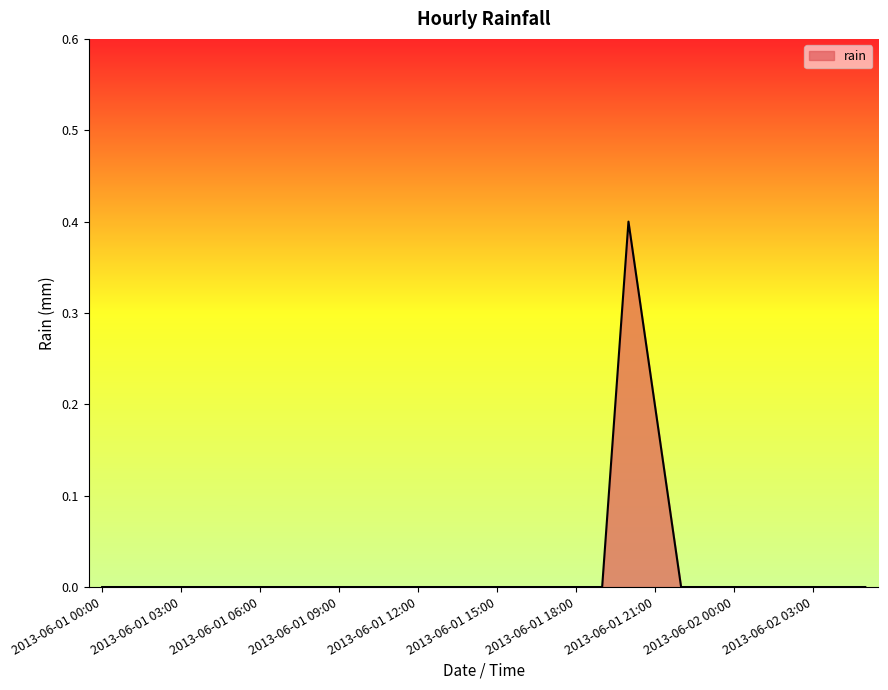

What is the greatest value displayed?

0.4